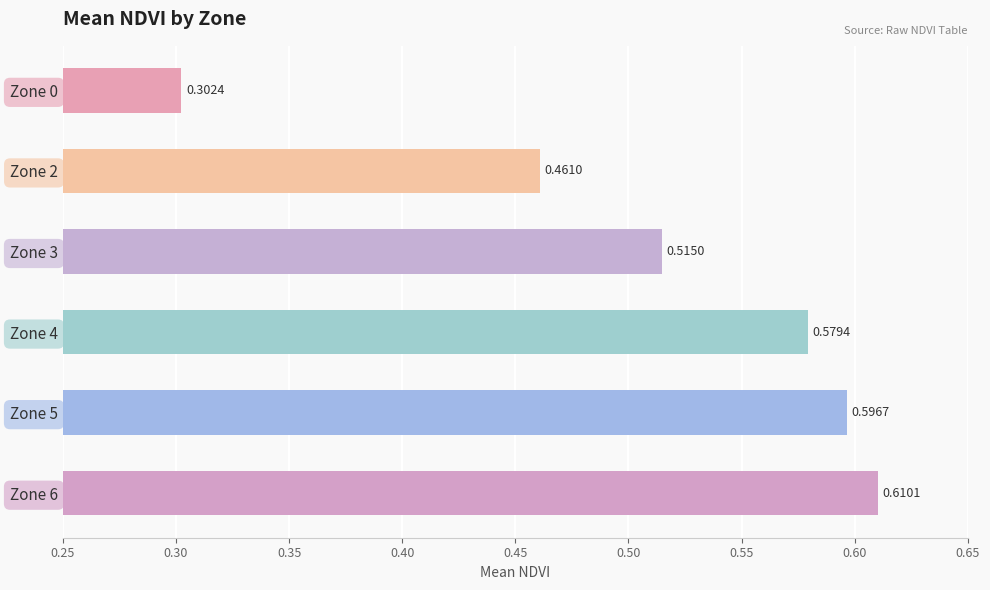

What is the change in value from Zone 2 to Zone 4?

+0.1